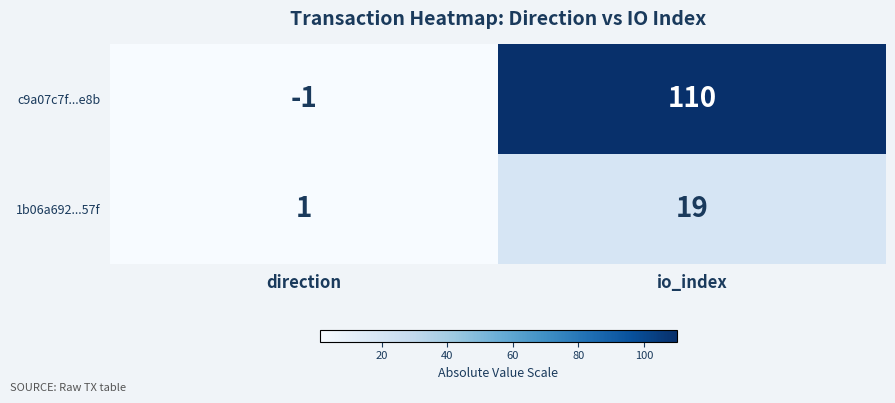

Reading right to left, list all the values displayed in this chart.

c9a07c7f...e8b: io_index=110	direction=-1
1b06a692...57f: io_index=19	direction=1